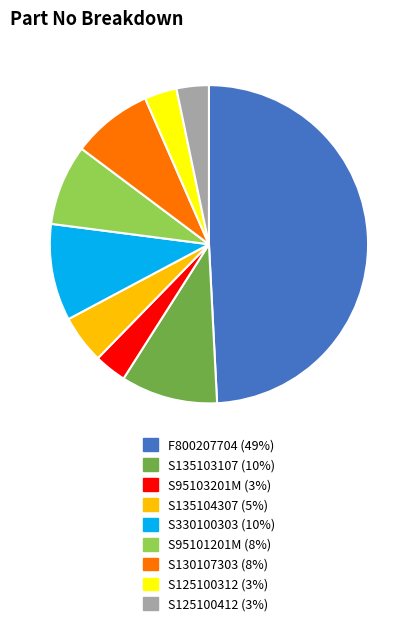

Count the number of slices in the pie.

9